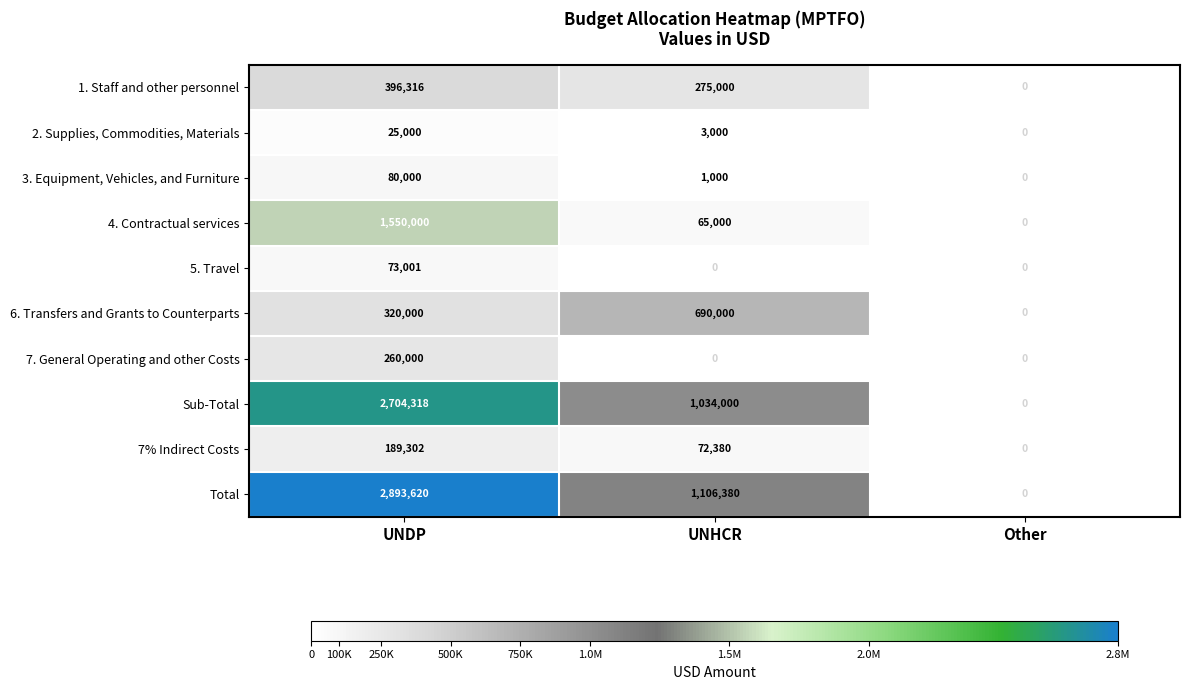

The 7% Indirect Costs series shows 189302 at UNDP. True or false?

True